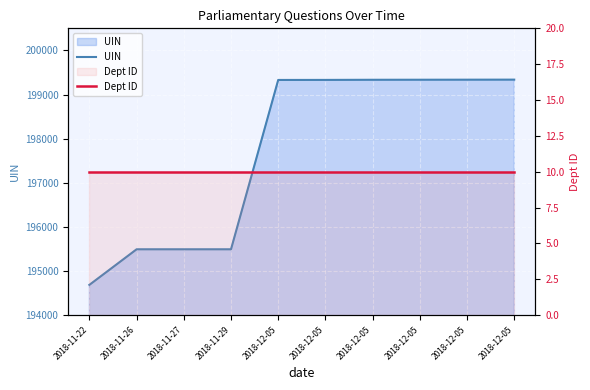

At 2018-12-05, list the series in order from largest to smallest.

UIN, Dept ID